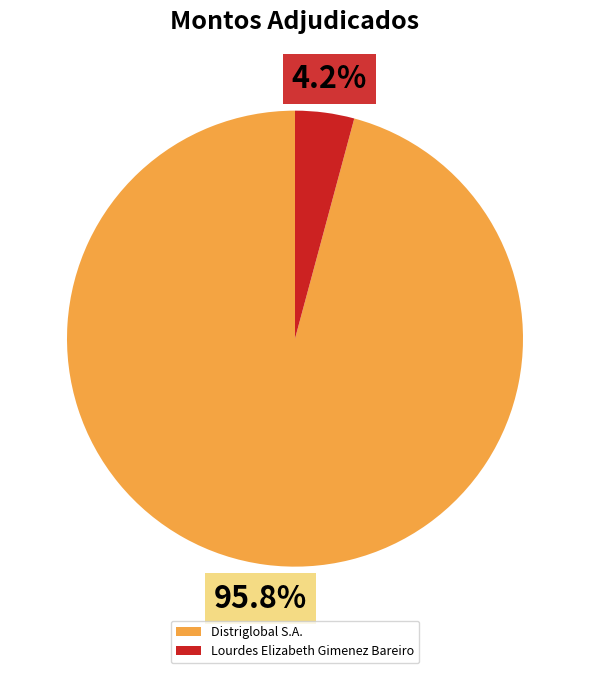

Is it true that Lourdes Elizabeth Gimenez Bareiro is 4% of the pie?

True